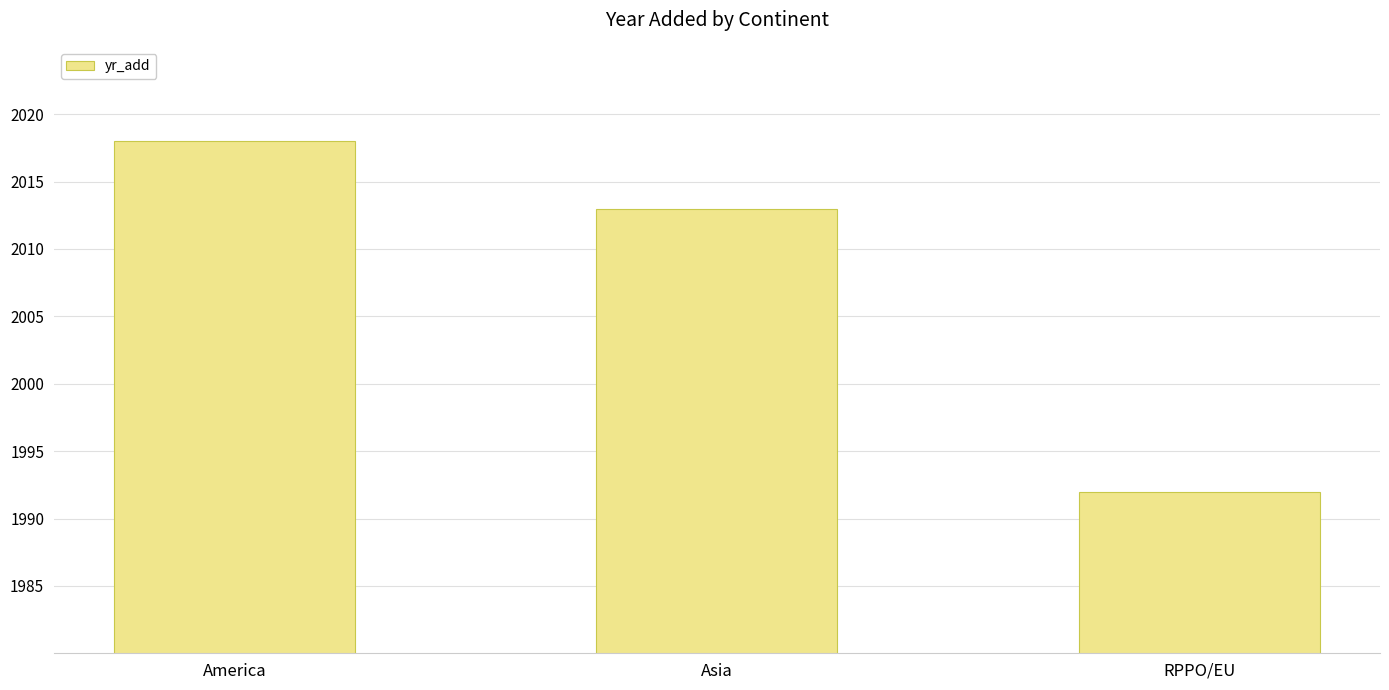

Reading right to left, what are all the values shown in this chart?

RPPO/EU=1992	Asia=2013	America=2018